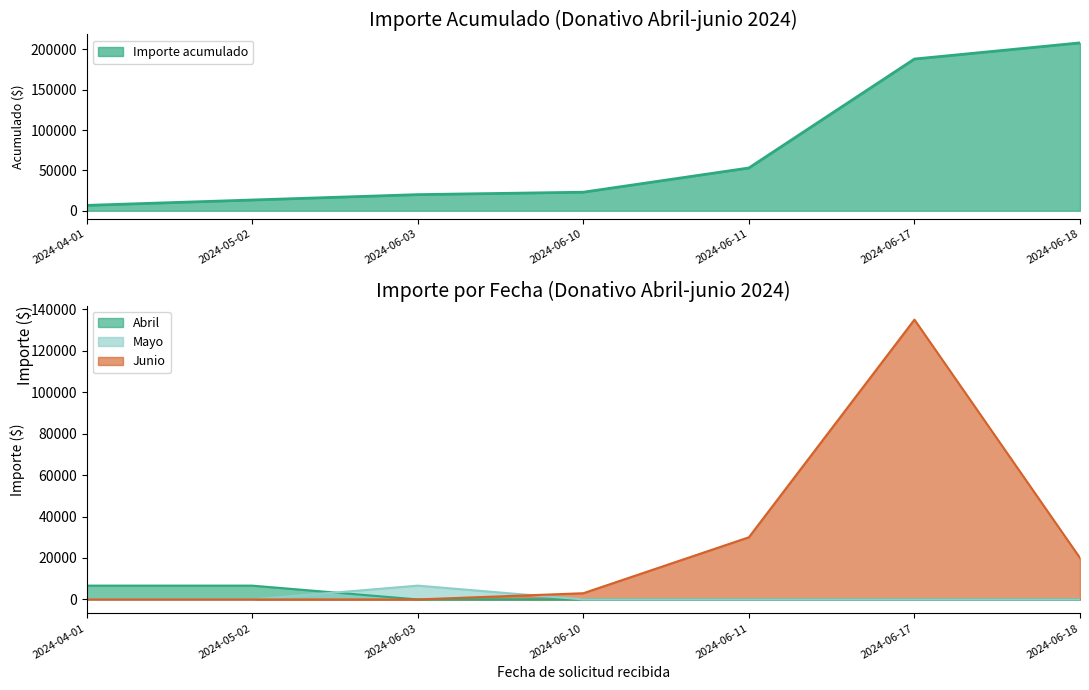

How many data points are less than 3000?

3